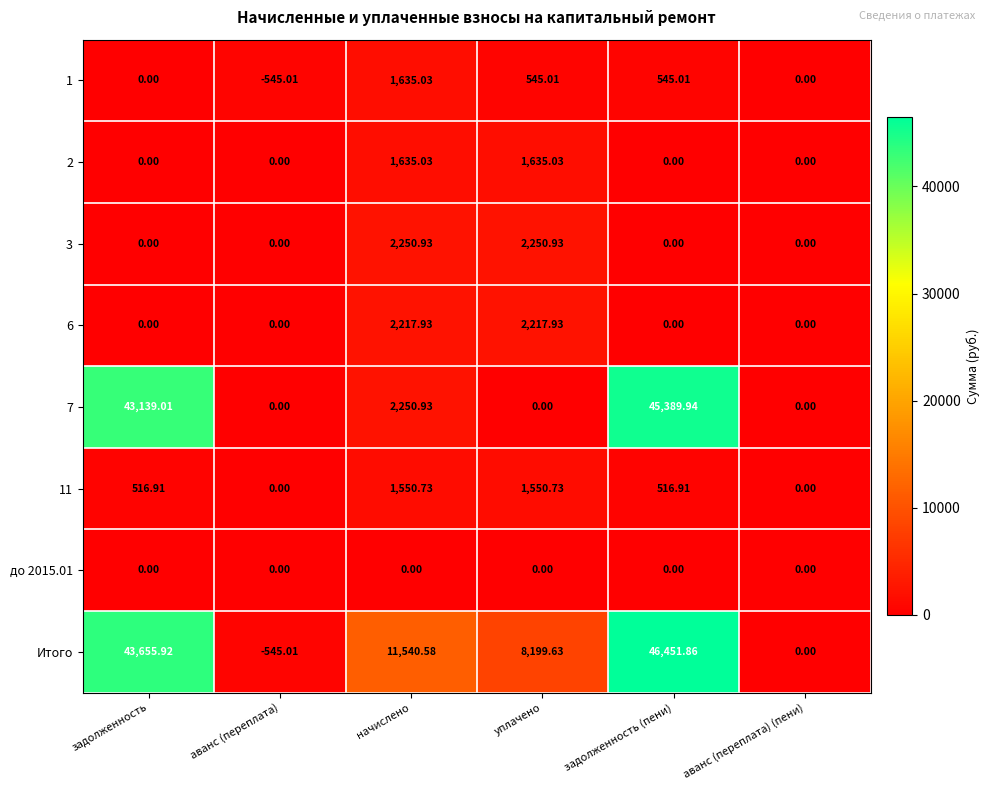

What is the difference between the highest and lowest values at аванс (переплата)?

545.0